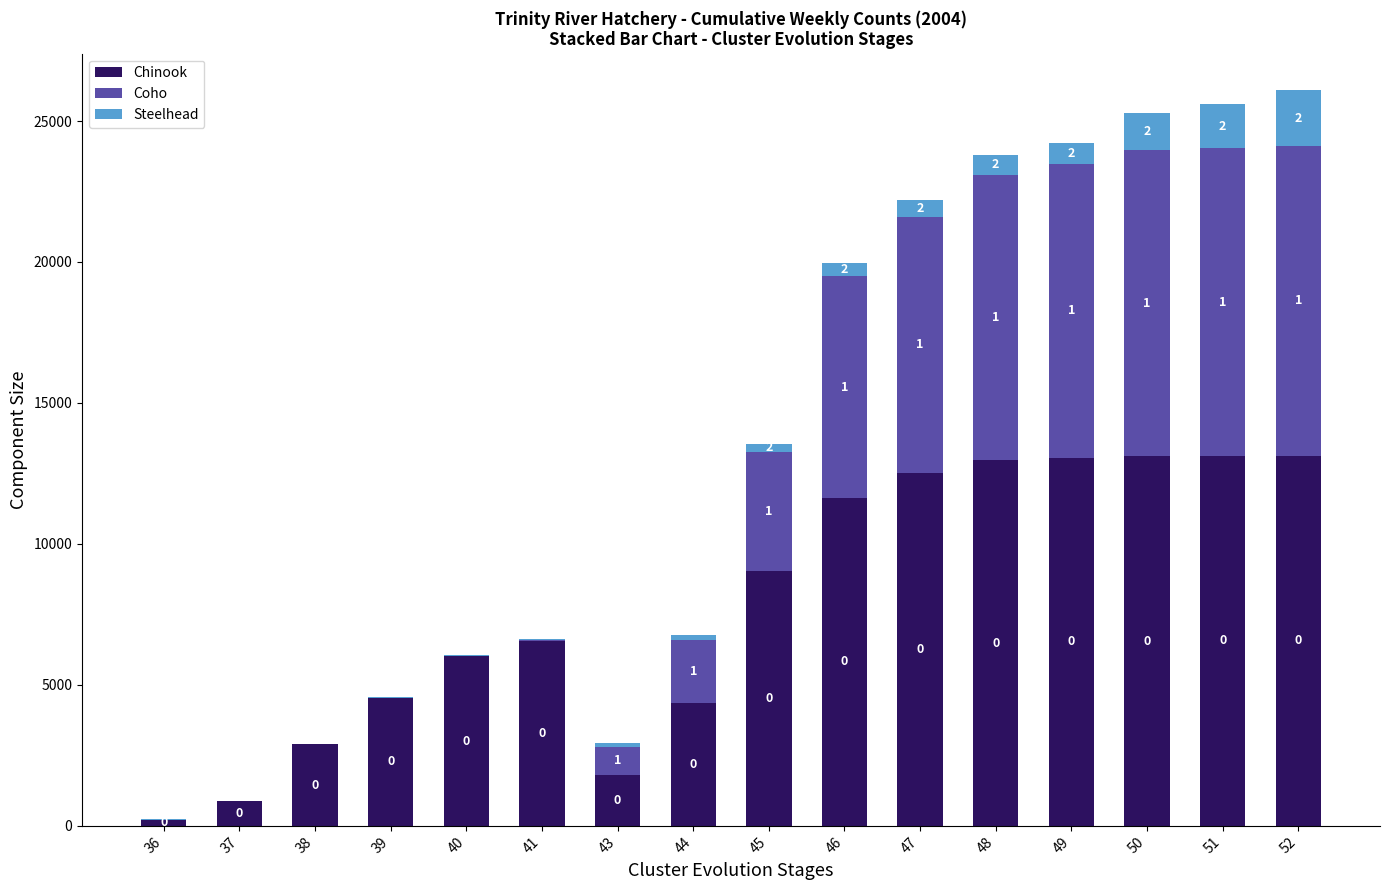

List the series in order of their overall mean, lowest first.

Steelhead, Coho, Chinook